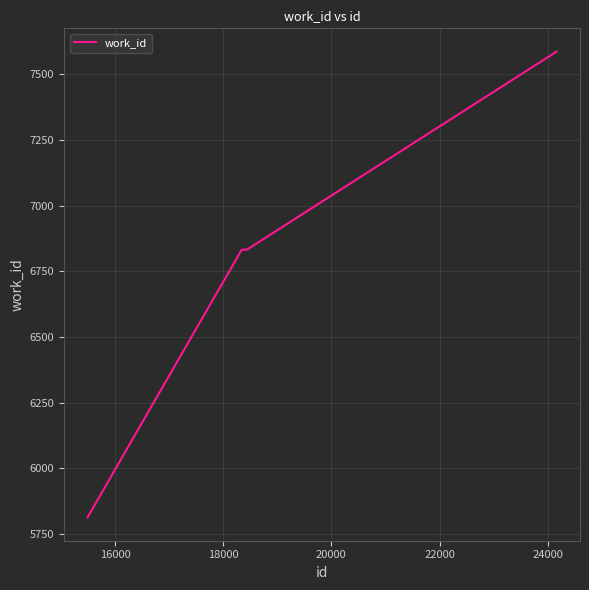

True or false: there are more than 1 points higher than both neighbors.

False